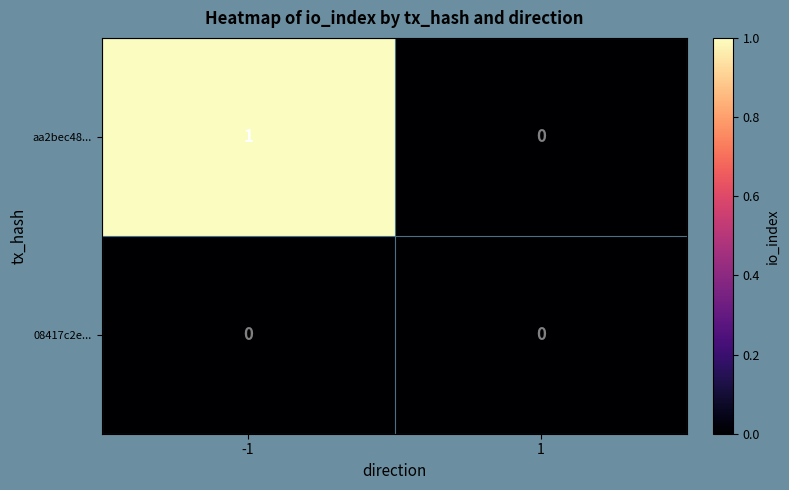

At which category is the sum across all series the highest?

-1